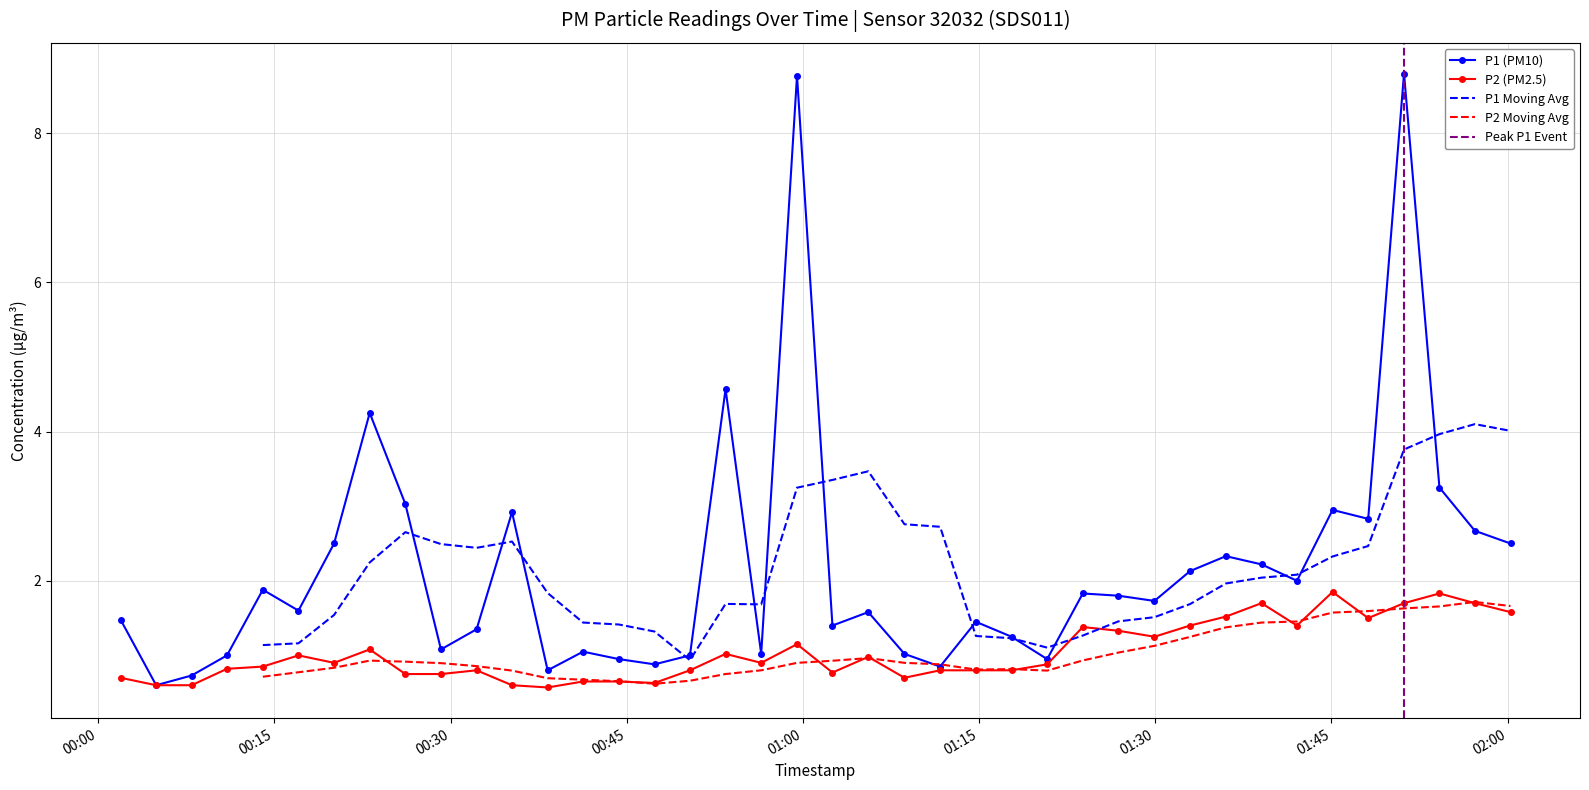

True or false: P2 has more than 2 points higher than both neighbors.

True